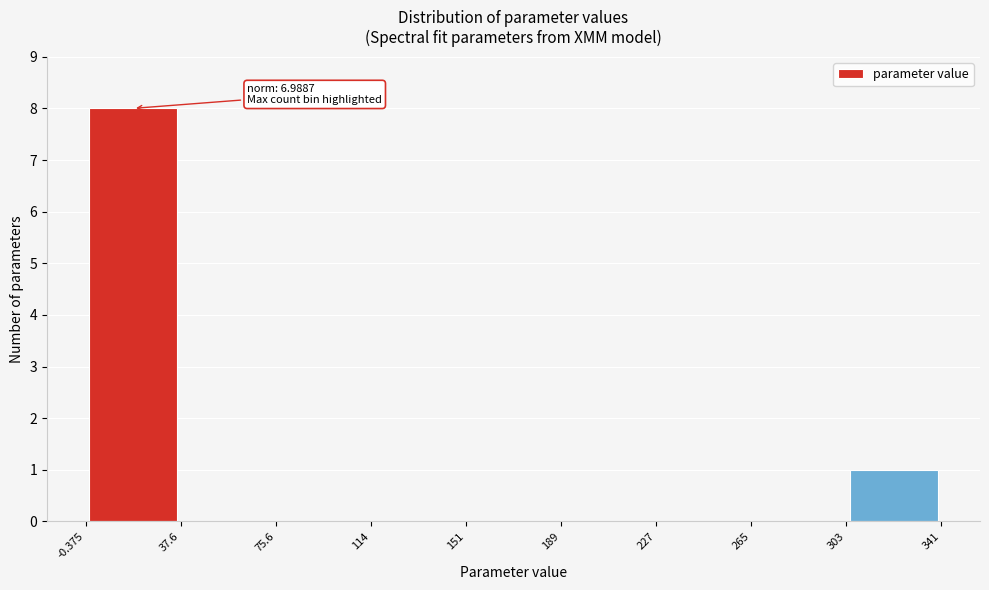

Over which range of the x-axis is the bar tallest?

-0.375 to 37.6